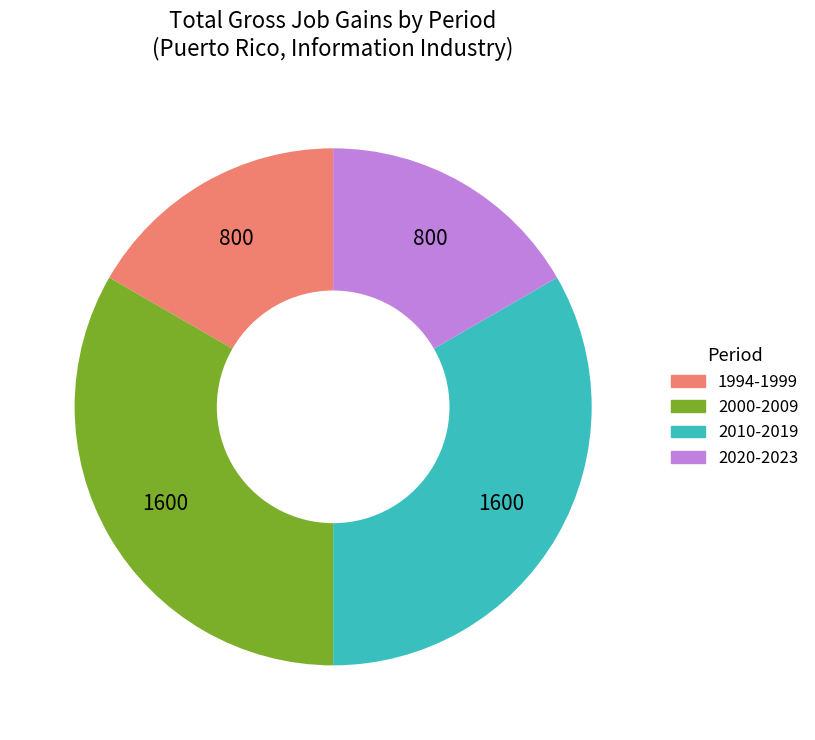

Is there a majority slice in this chart?

No